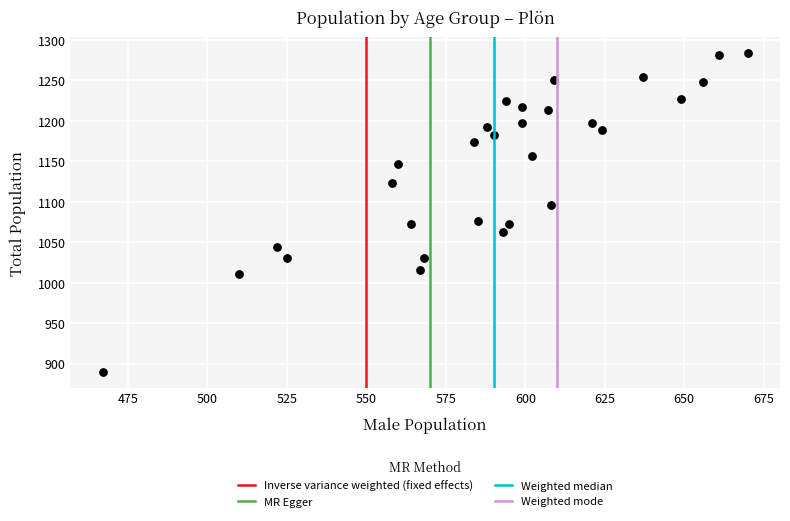

What is the range of Y values (max minus min)?

394